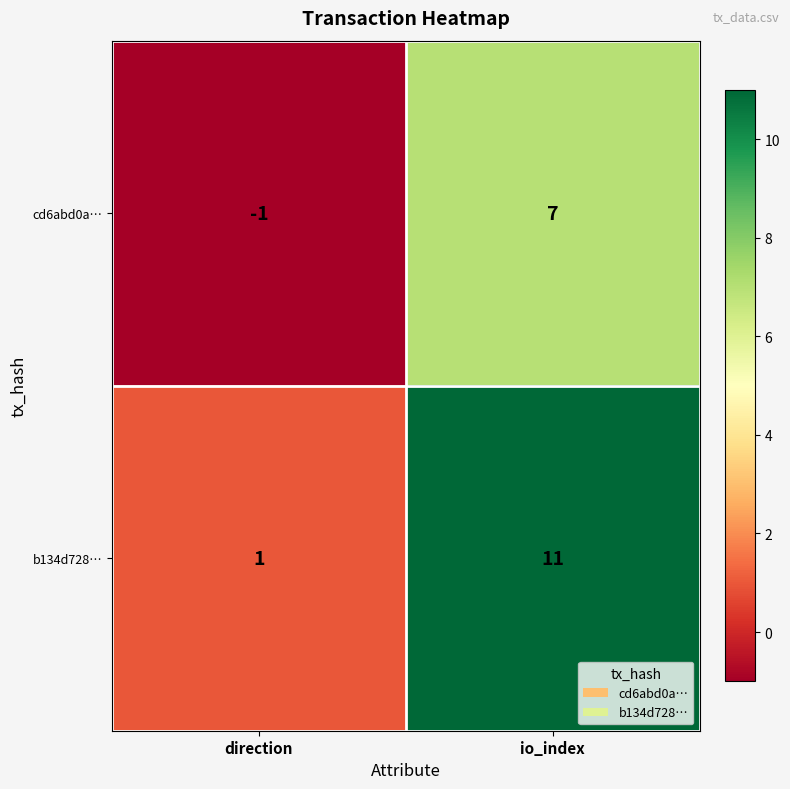

At which label is cd6abd0a… closest to 3?

direction